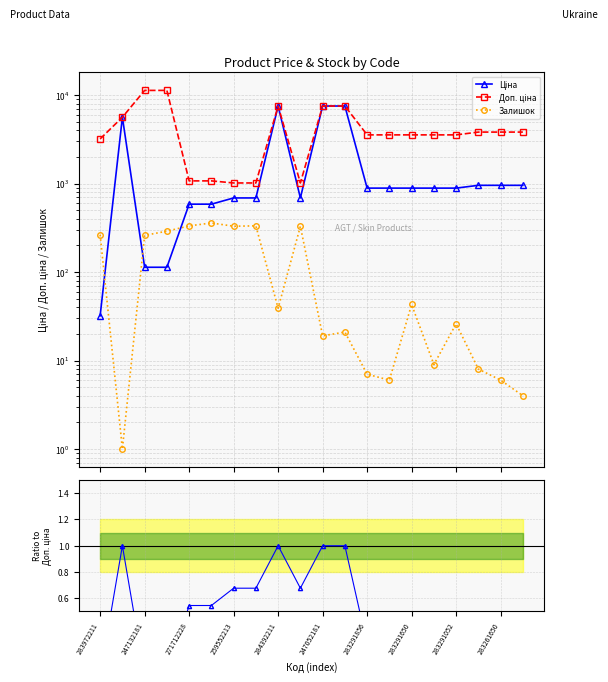

Rank the categories by Залишок value from lowest to highest.

247132181, 19, 13, 18, 12, 17, 15, 10, 11, 16, 283291052, 14, 271712228, 283972211, 259552213, 283261650, 283291856, 284392211, 283291650, 247052181